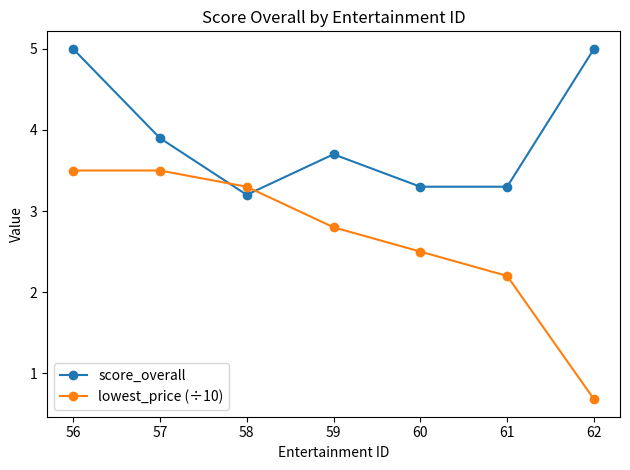

What is the value of the score_overall point at the 6th from the left?

3.3